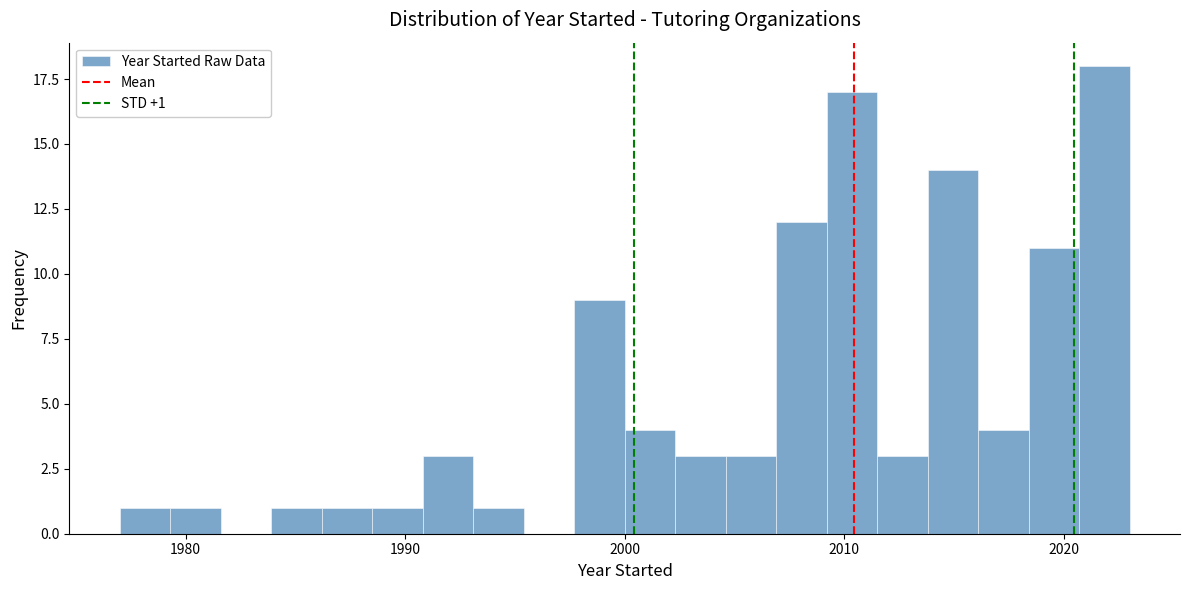

Around what value on the x-axis is the tallest bar? Give the approximate position of its centre, as read against the axis.

2022